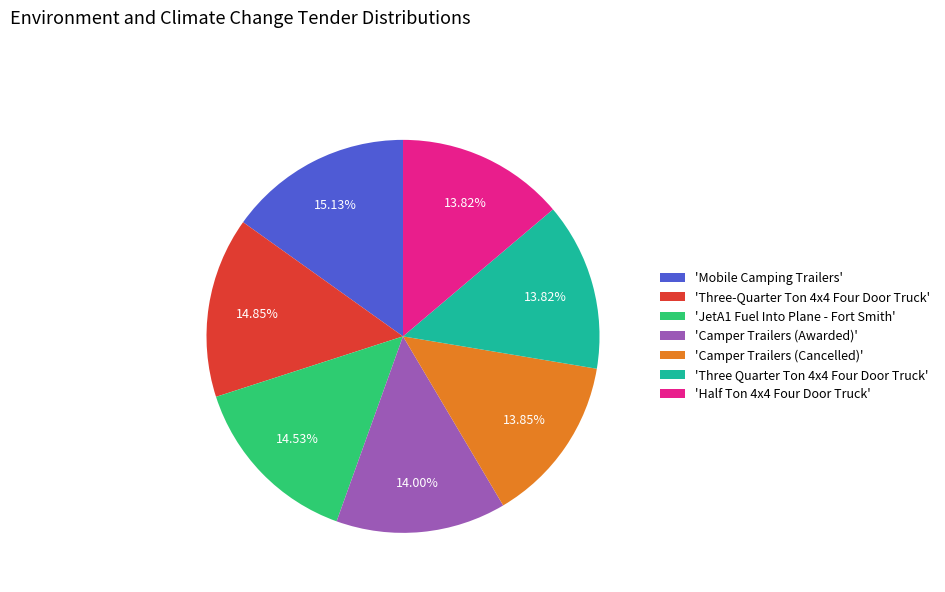

Is the sum of 'Mobile Camping Trailers' and 'Camper Trailers (Awarded)' greater than half?

No